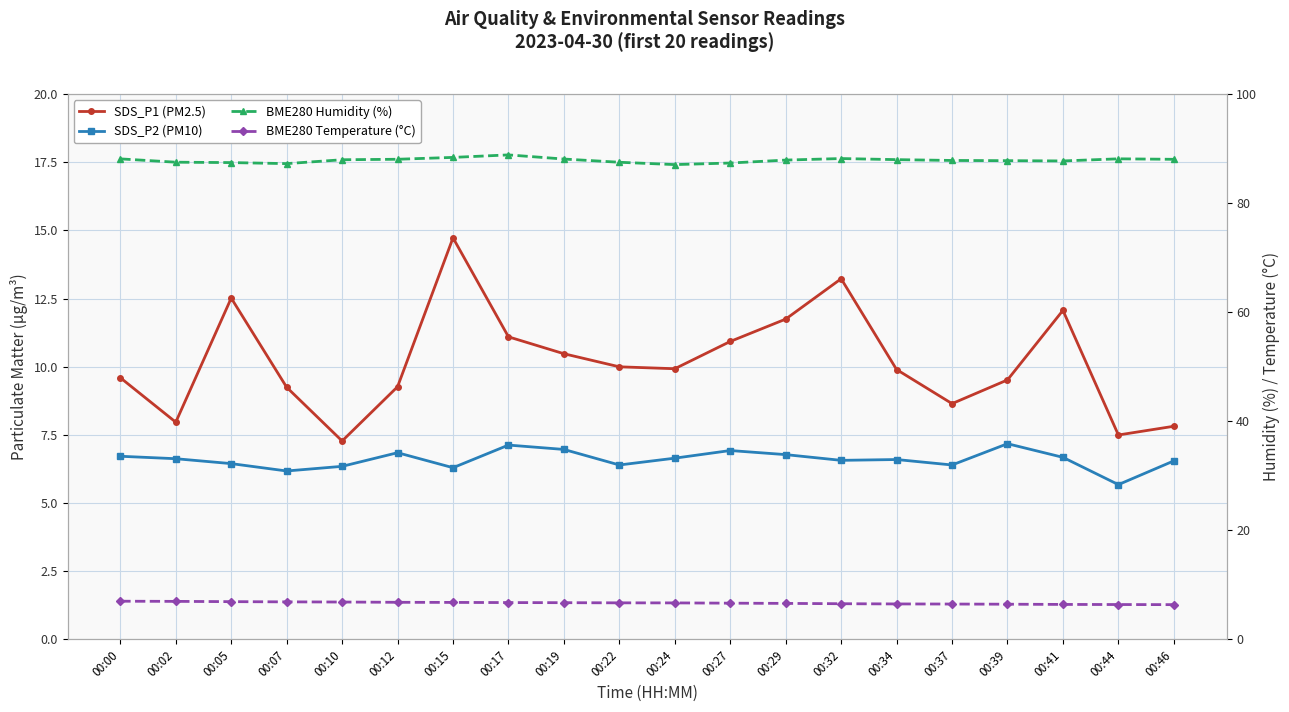

Between 00:19 and 00:41, which is larger?

00:41